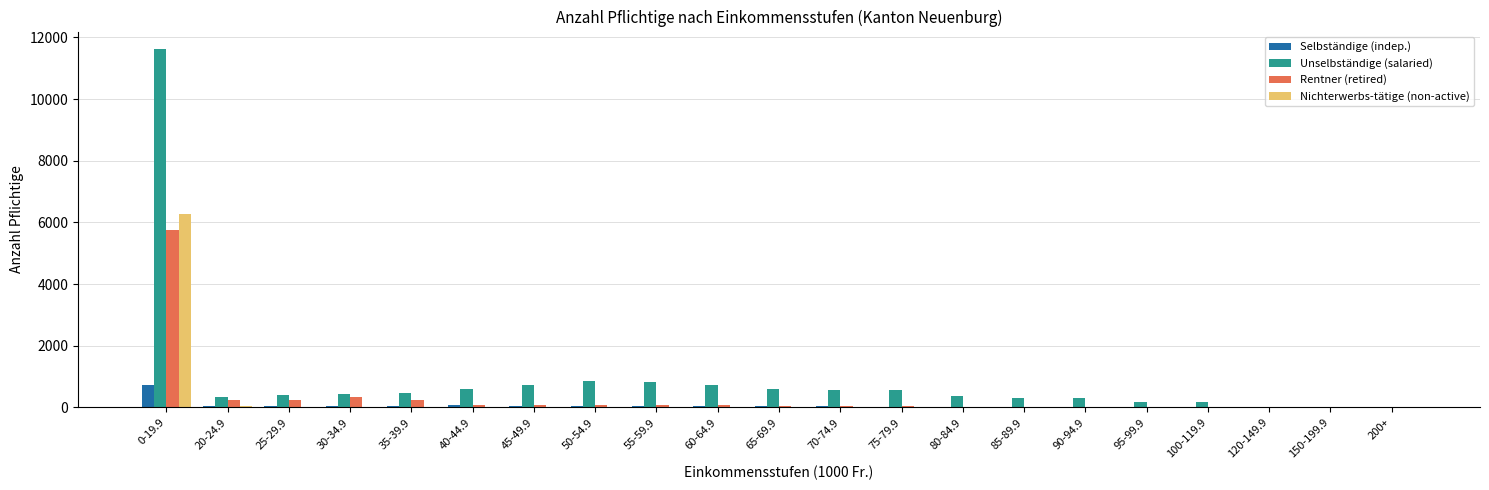

What are all the series names shown in the legend?

Selbständige (indep.), Unselbständige (salaried), Rentner (retired), Nichterwerbs-tätige (non-active)